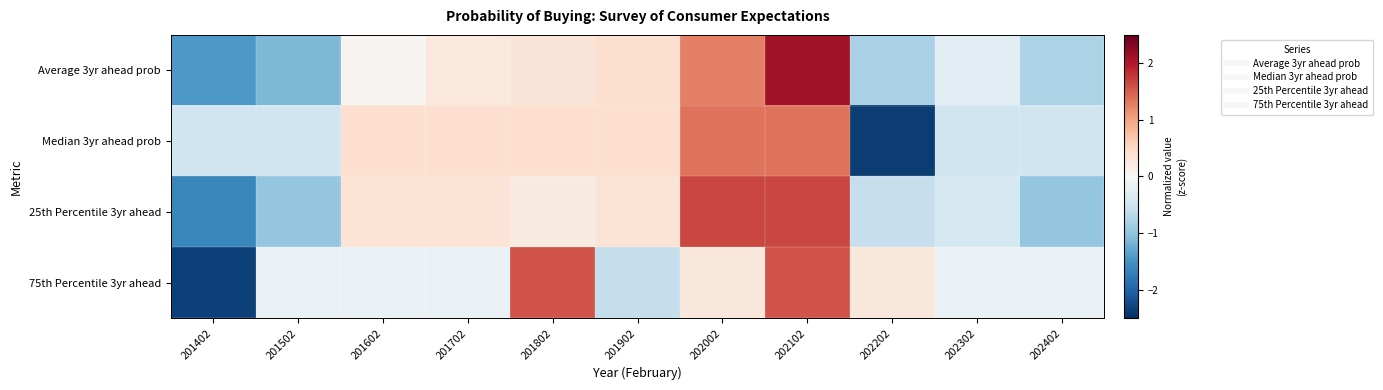

What is the spread (max minus min) of values at 202102?

0.8